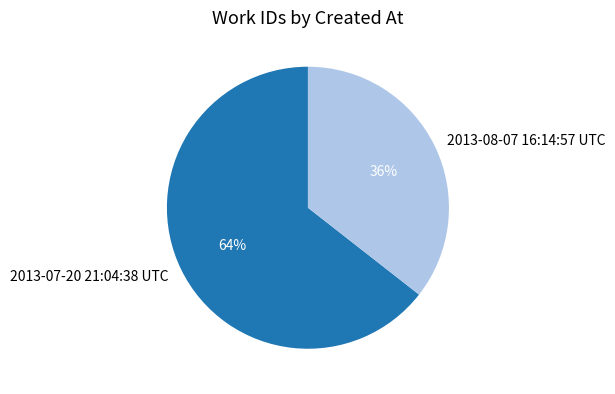

To the nearest percent, what is the average slice percentage?

50%